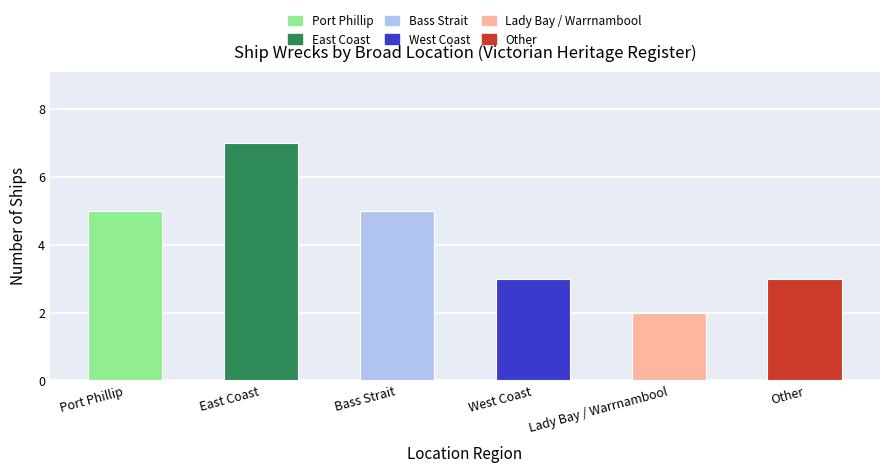

What is the minimum value shown in the chart?

2